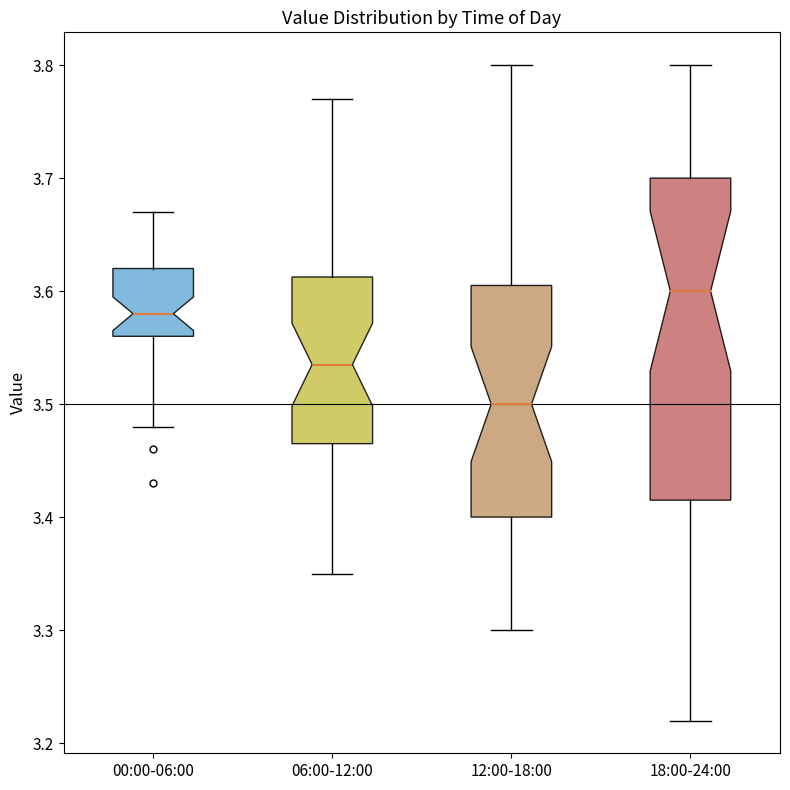

Reading left to right, read every box against the y-axis: the position of its median line, the range the box covers, and the ends of its whiskers. The values are not printed on the chart, so give them approximately, as read against the axis.

00:00-06:00: median 3.58, box 3.56 to 3.62, whiskers 3.48 to 3.67
06:00-12:00: median 3.54, box 3.47 to 3.61, whiskers 3.35 to 3.77
12:00-18:00: median 3.50, box 3.40 to 3.61, whiskers 3.30 to 3.80
18:00-24:00: median 3.60, box 3.42 to 3.70, whiskers 3.22 to 3.80